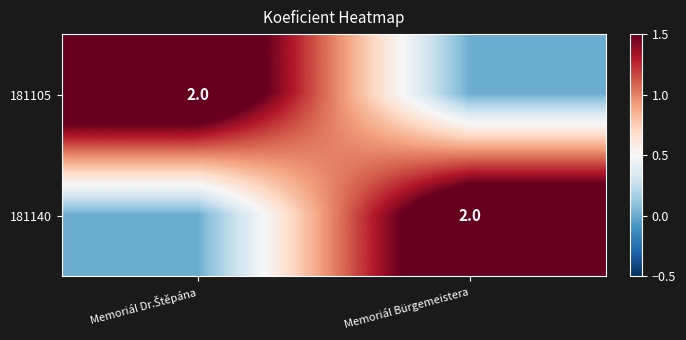

The value of 181140 at Memoriál Bürgemeistera is 2. True or false?

True